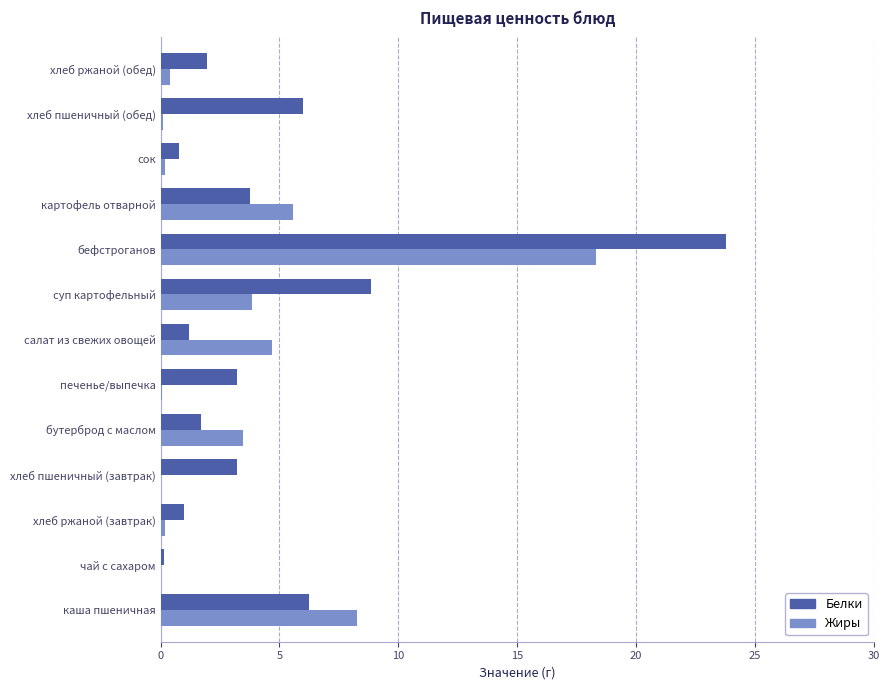

At which label is Белки closest to 11?

суп картофельный